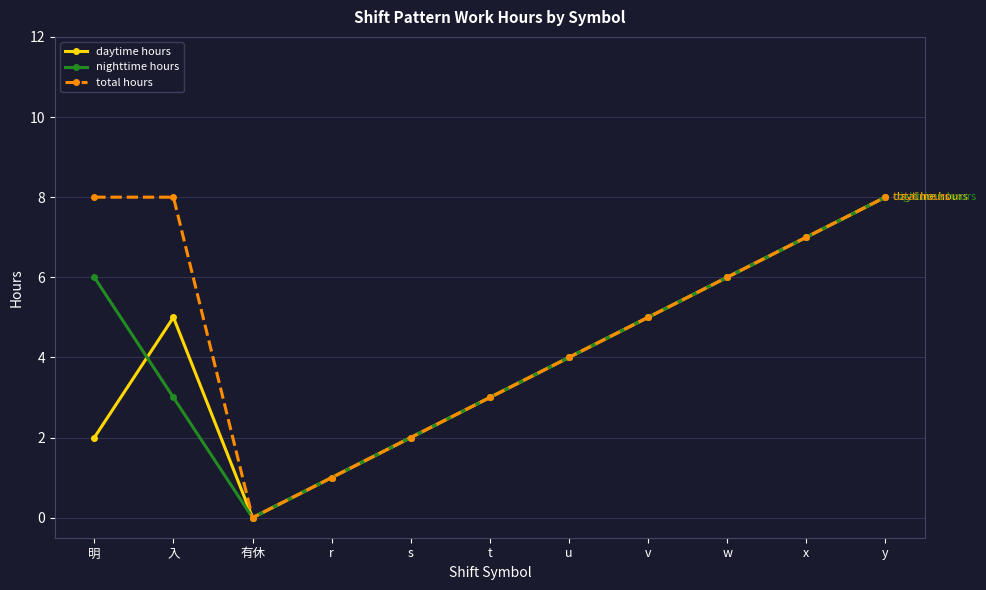

How many lines are shown in the chart?

3